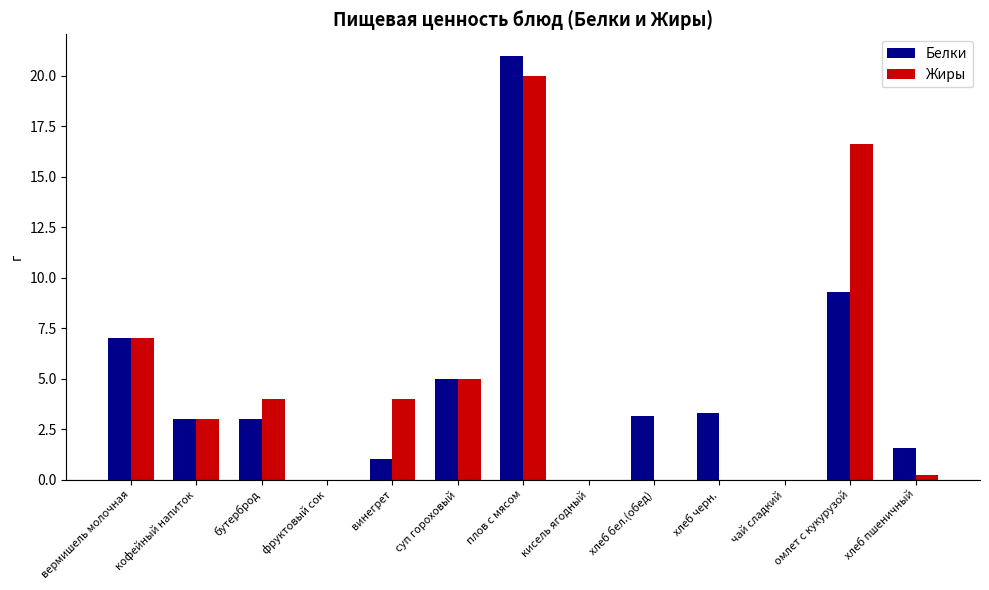

At which category is the sum across all series the highest?

плов с мясом